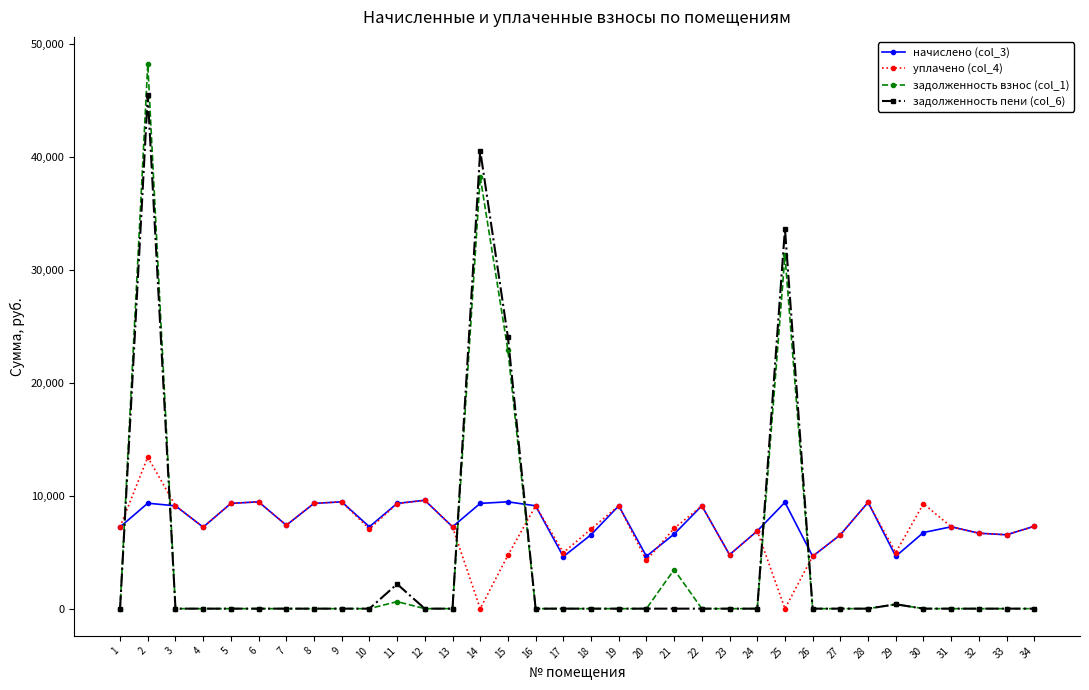

After their last crossing, which series has the higher values: задолженность взнос (col_1) or начислено (col_3)?

начислено (col_3)